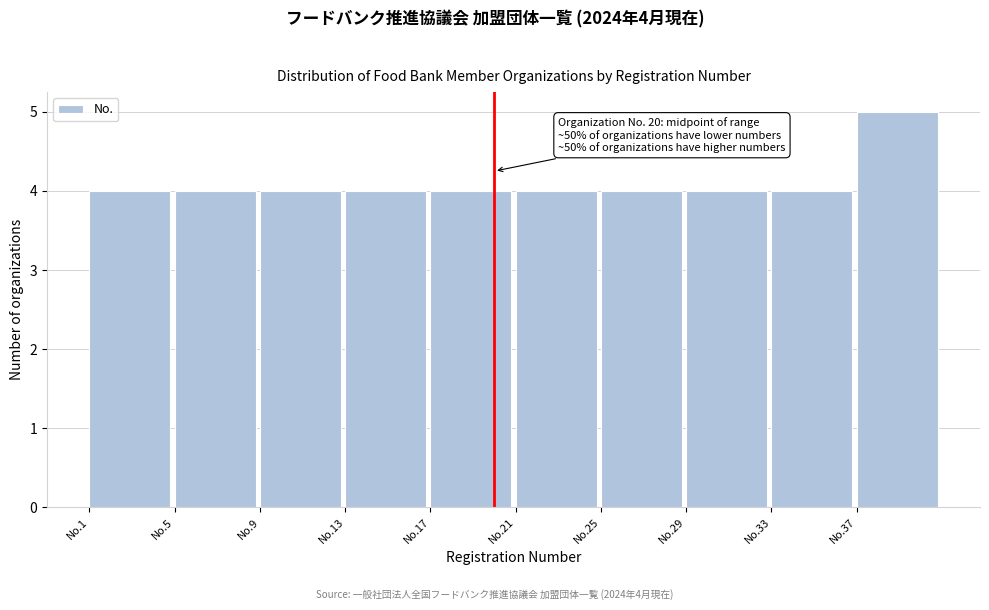

Reading right to left, extract all data points from this chart.

5	4	4	4	4	4	4	4	4	4